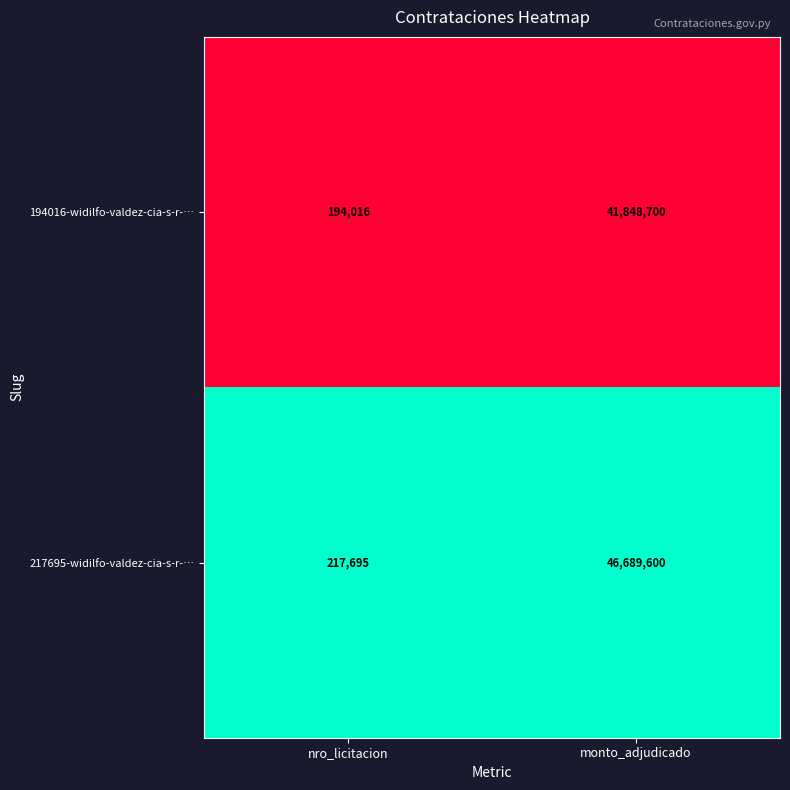

How many categories are shown in the chart?

2